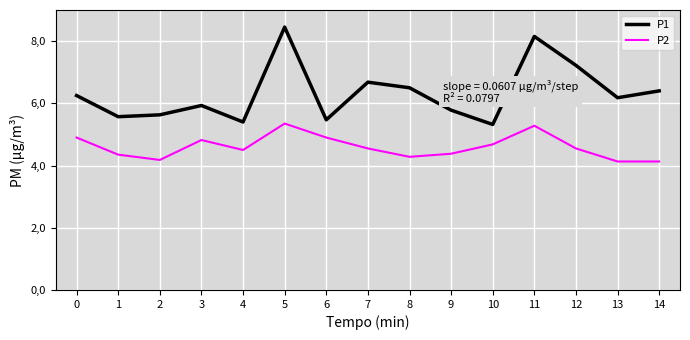

At how many categories does at least one series exceed 5?

15